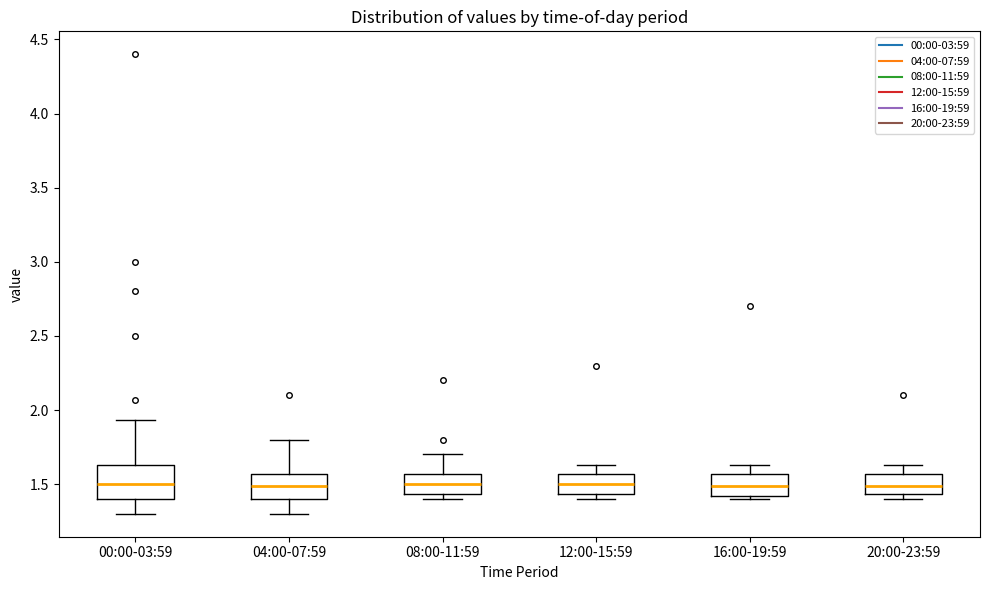

Where does the median line of the box for 20:00-23:59 sit on the y-axis? The values are not printed on the chart, so give them approximately, as read against the axis.

1.50